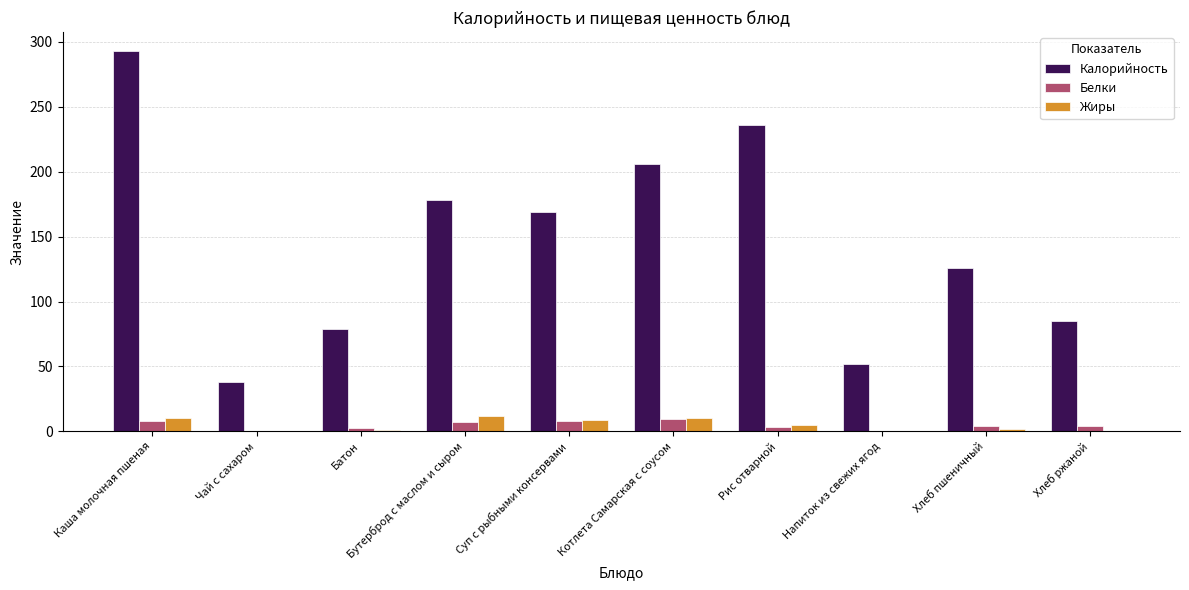

What is the total value across all series at Суп с рыбными консервами?

185.5